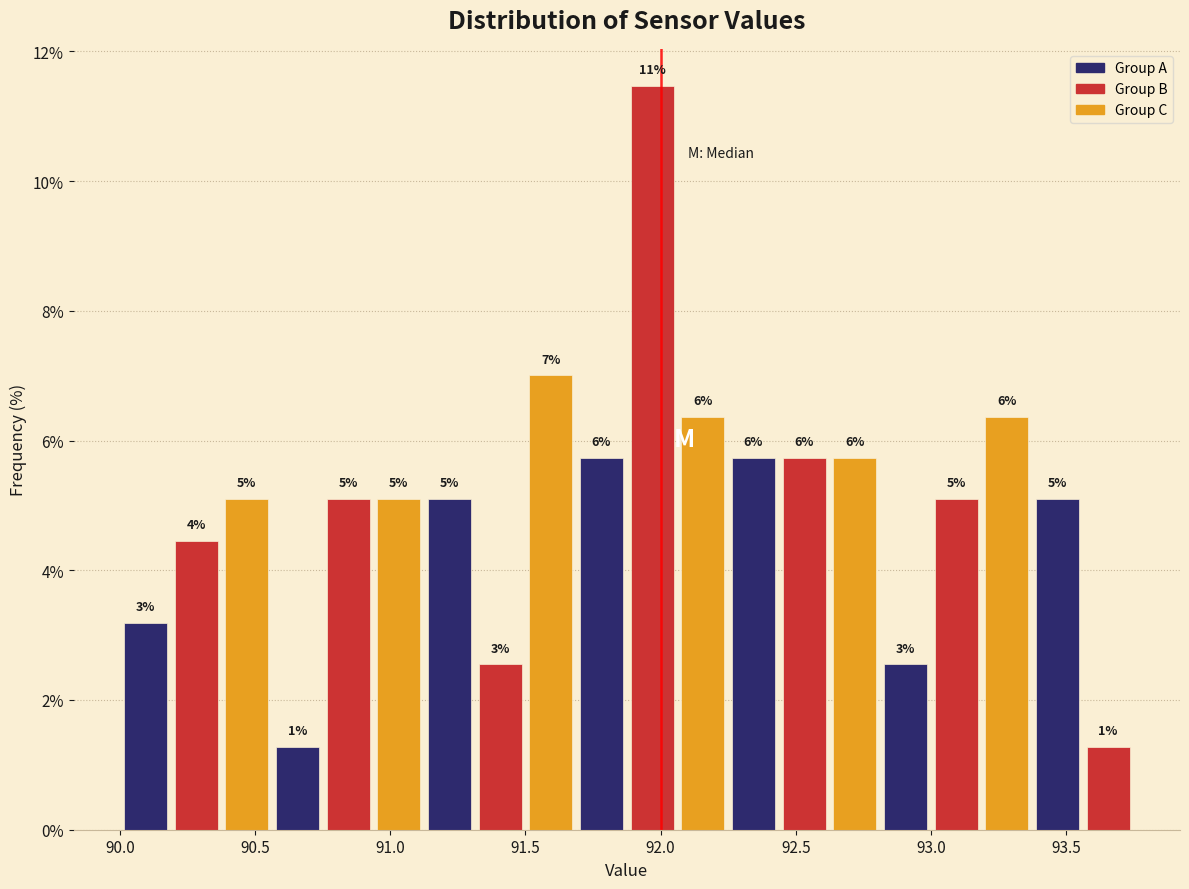

Read against the x-axis, roughly where is the centre of the tallest bar?

91.95